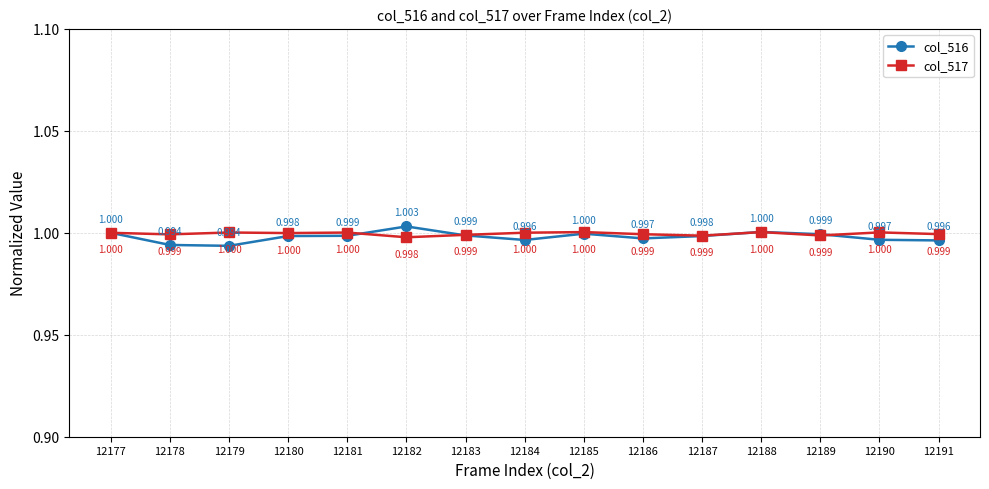

What is the value of the col_517 point at the 8th from the left?

1.0